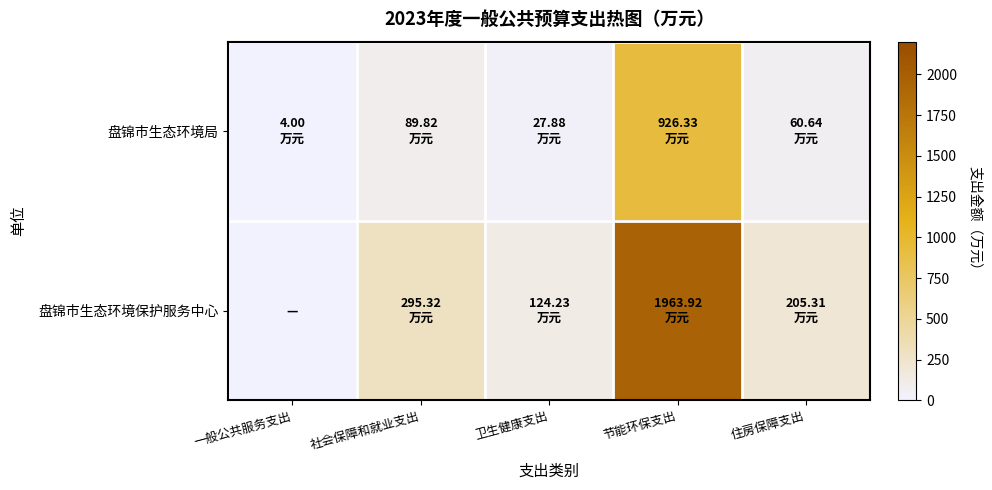

Reading right to left, list all the values displayed in this chart.

盘锦市生态环境局: 住房保障支出=60.6	节能环保支出=926.3	卫生健康支出=27.9	社会保障和就业支出=89.8	一般公共服务支出=4.0
盘锦市生态环境保护服务中心: 住房保障支出=205.3	节能环保支出=1963.9	卫生健康支出=124.2	社会保障和就业支出=295.3	一般公共服务支出=0.0